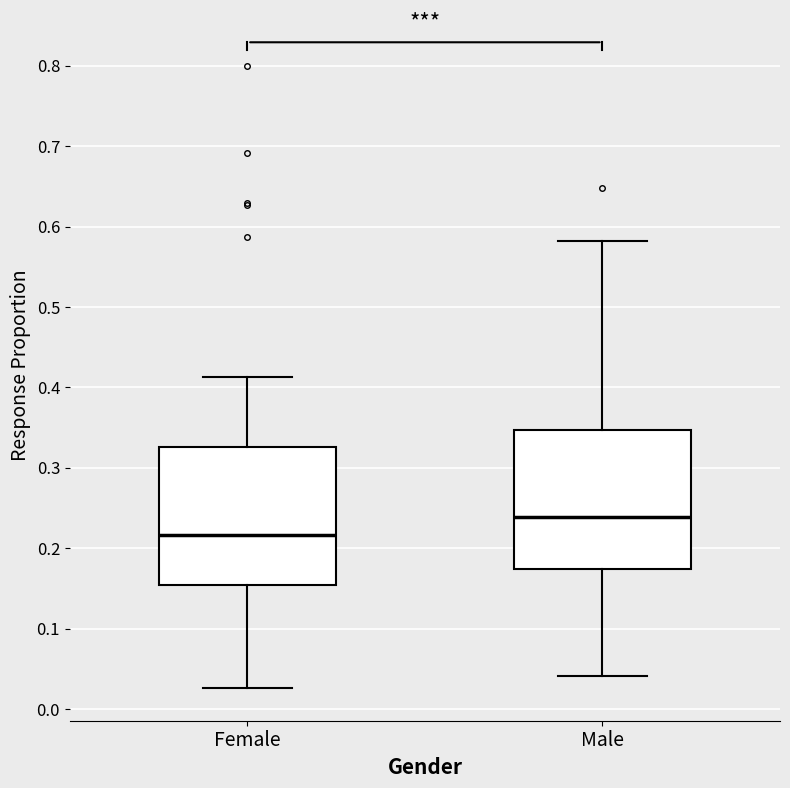

Where does the median line of the box for Female sit on the y-axis? The values are not printed on the chart, so give them approximately, as read against the axis.

0.22